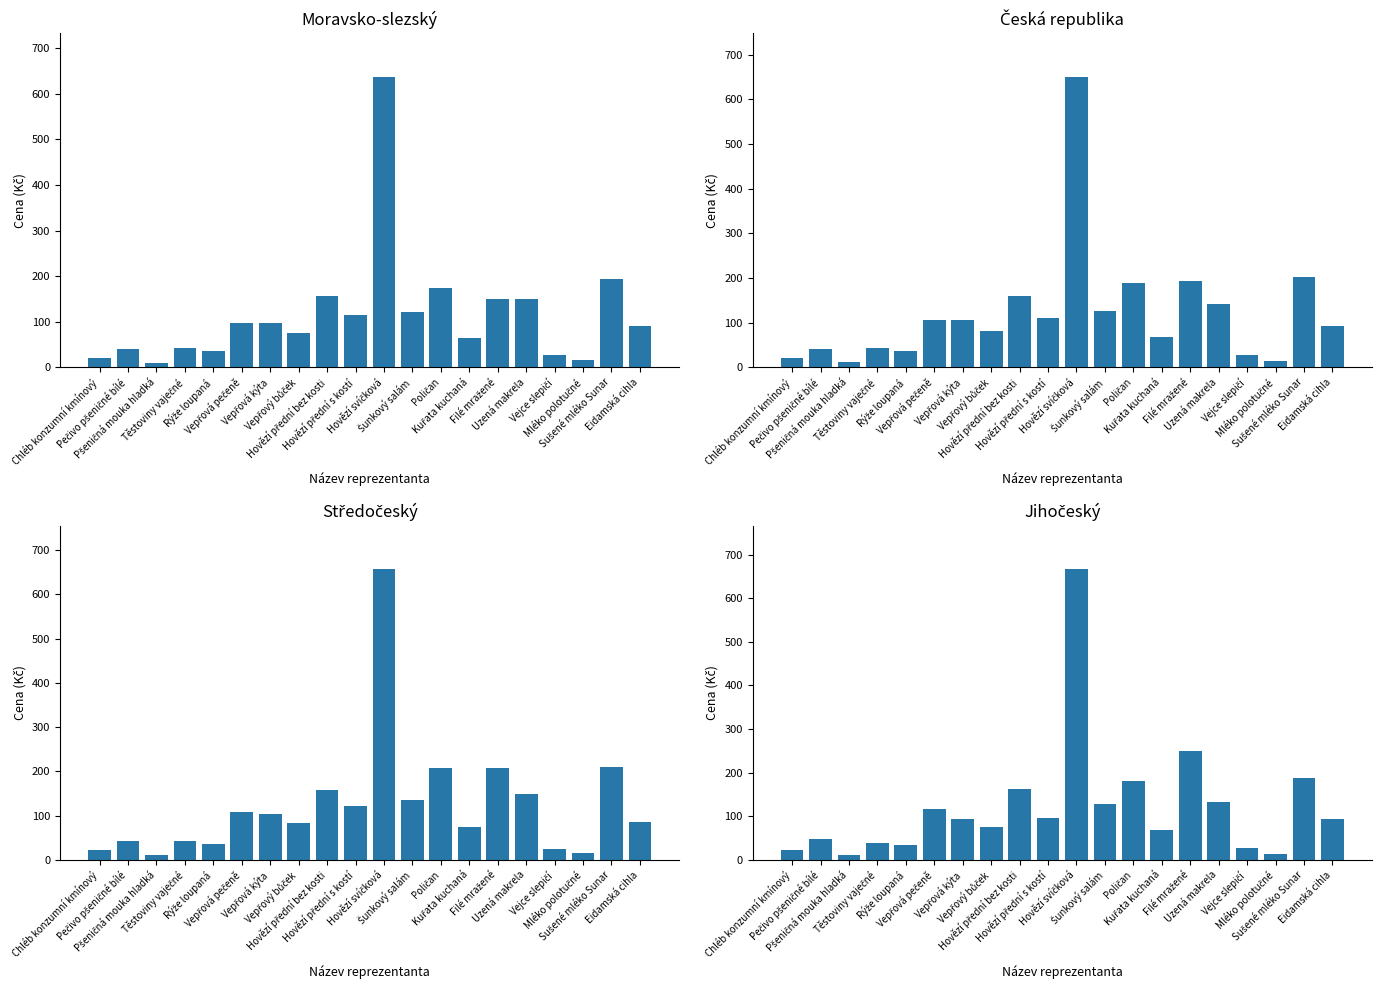

True or false: Středočeský has a value of 25.7 at Vejce slepičí.

True